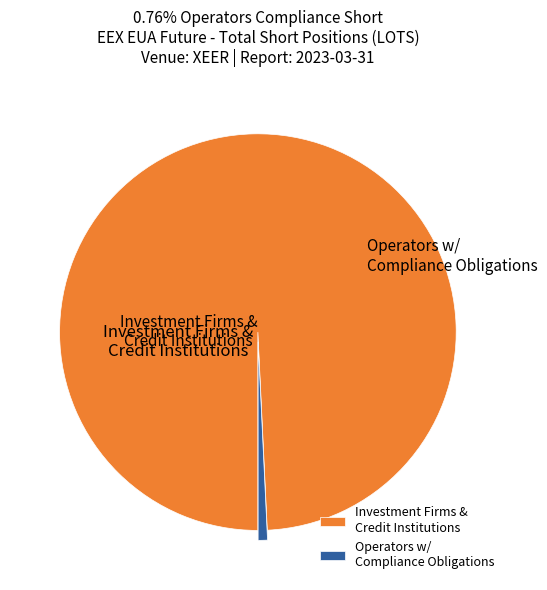

How many segments does this pie chart have?

2